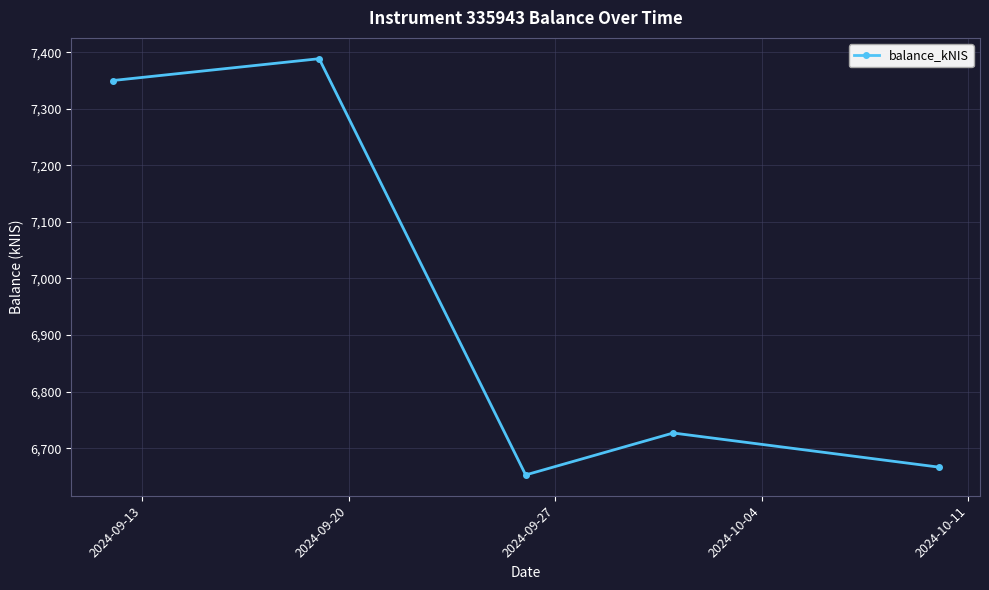

What is the sum of all values?

34784.2